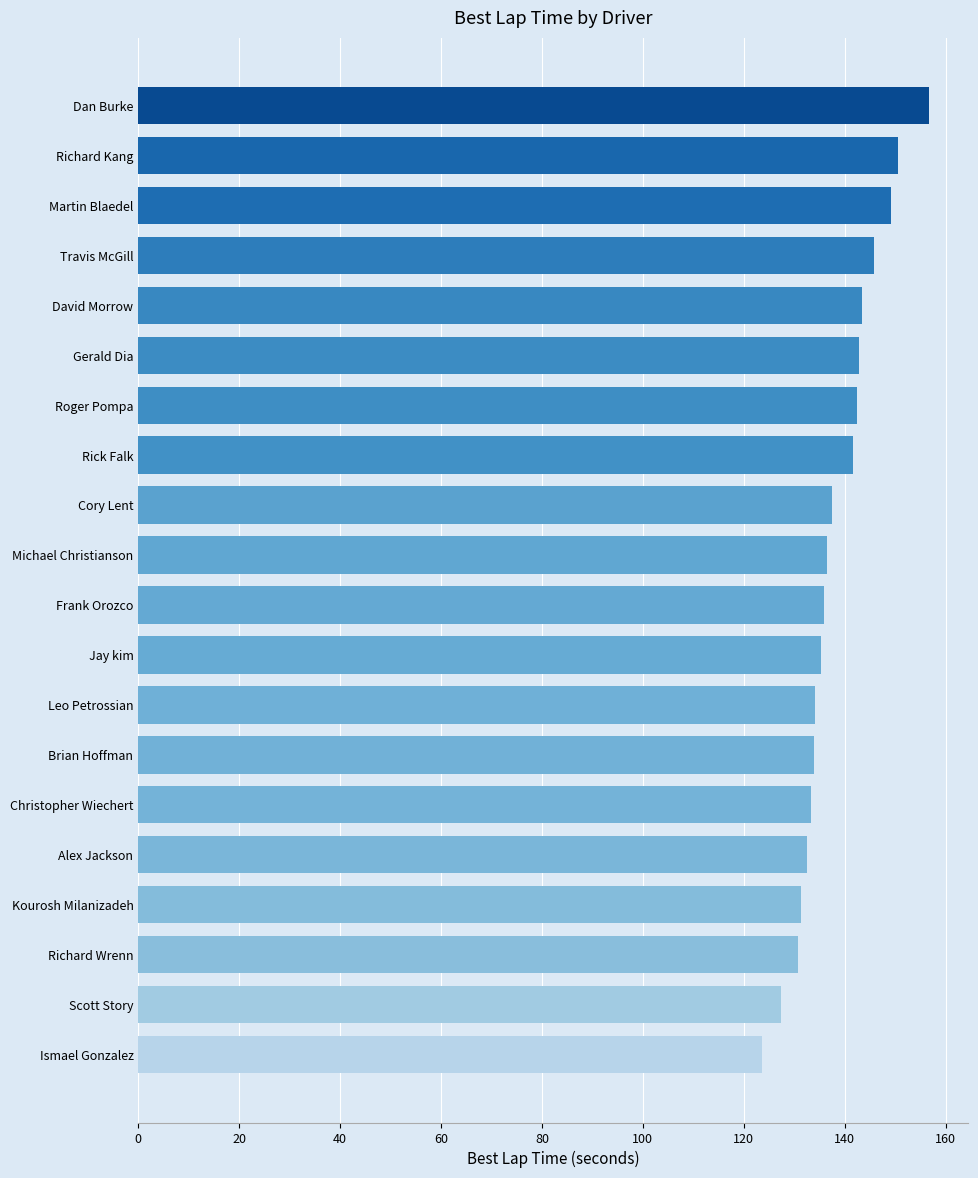

What is the smallest value displayed?

123.7